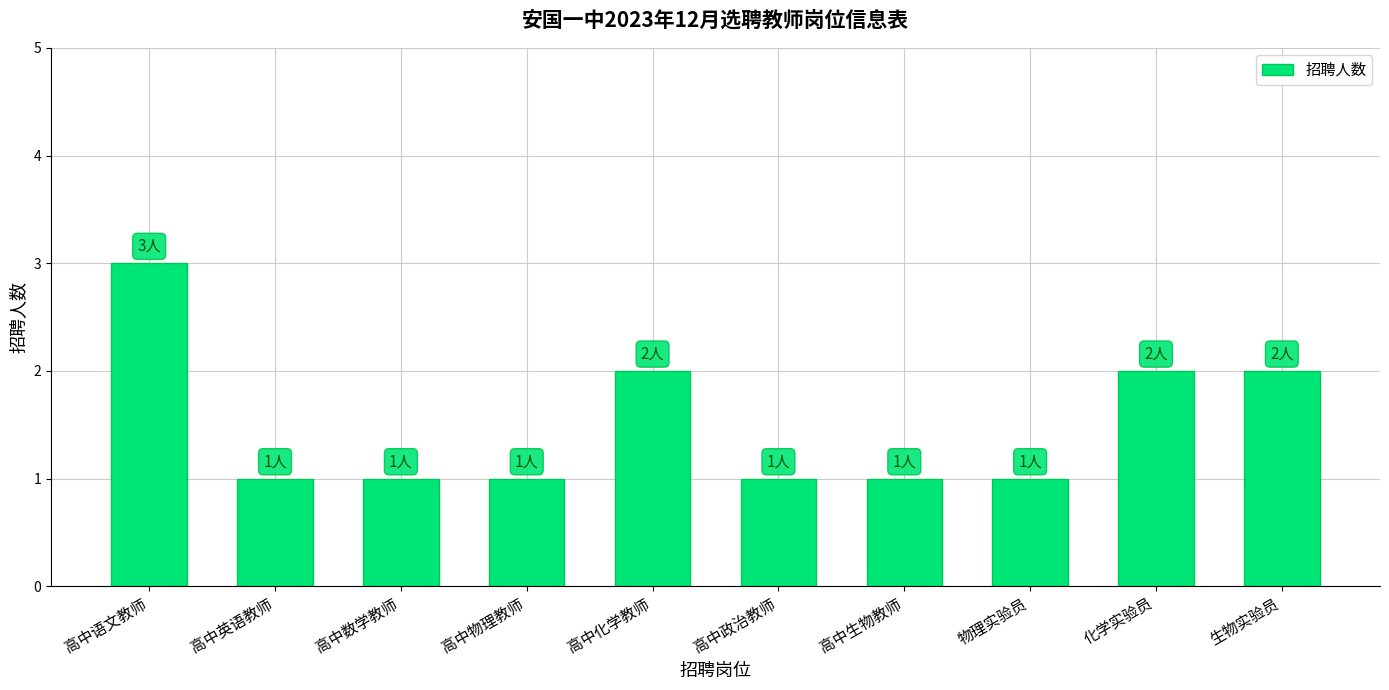

Which label corresponds to the largest value in the chart?

高中语文教师